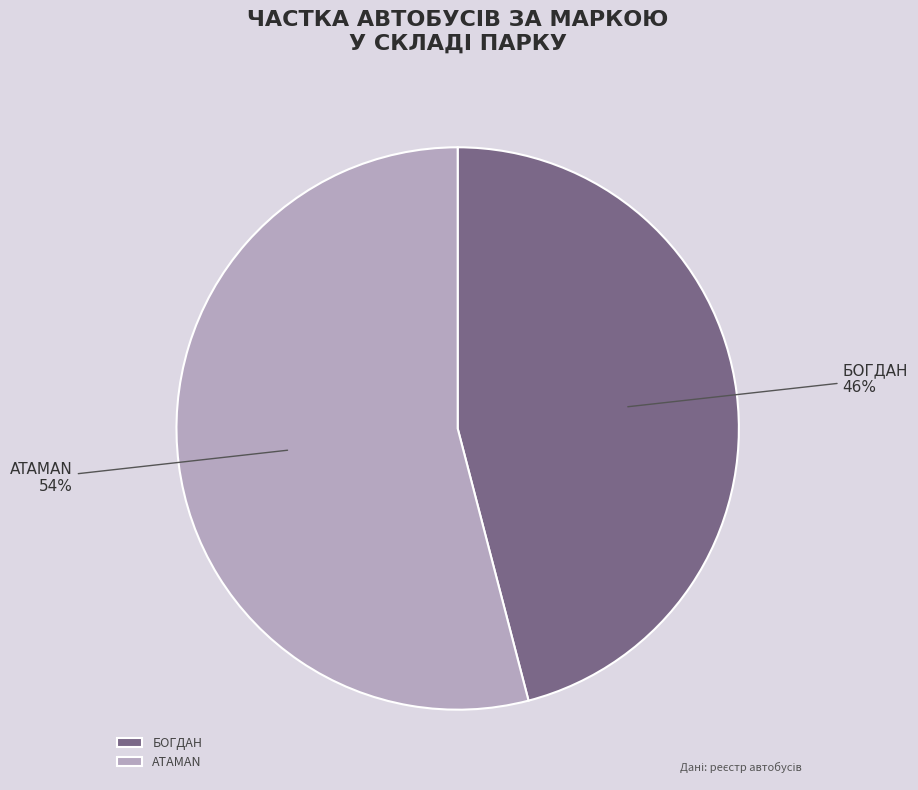

To the nearest percent, what percentage of the pie is БОГДАН?

46%